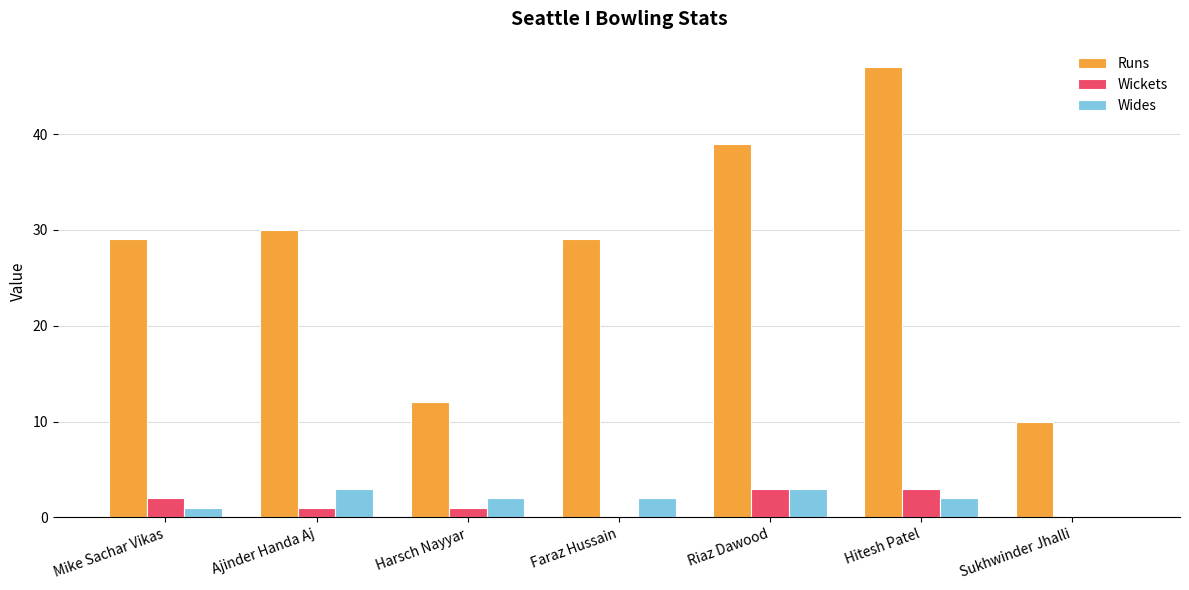

Count the number of categories in the chart.

7